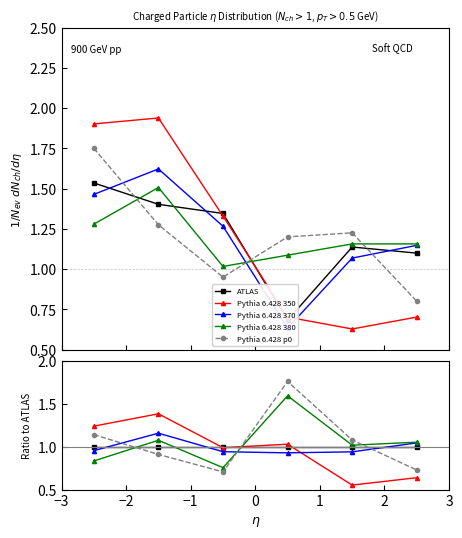

What is the label of the 1st point from the right?

2